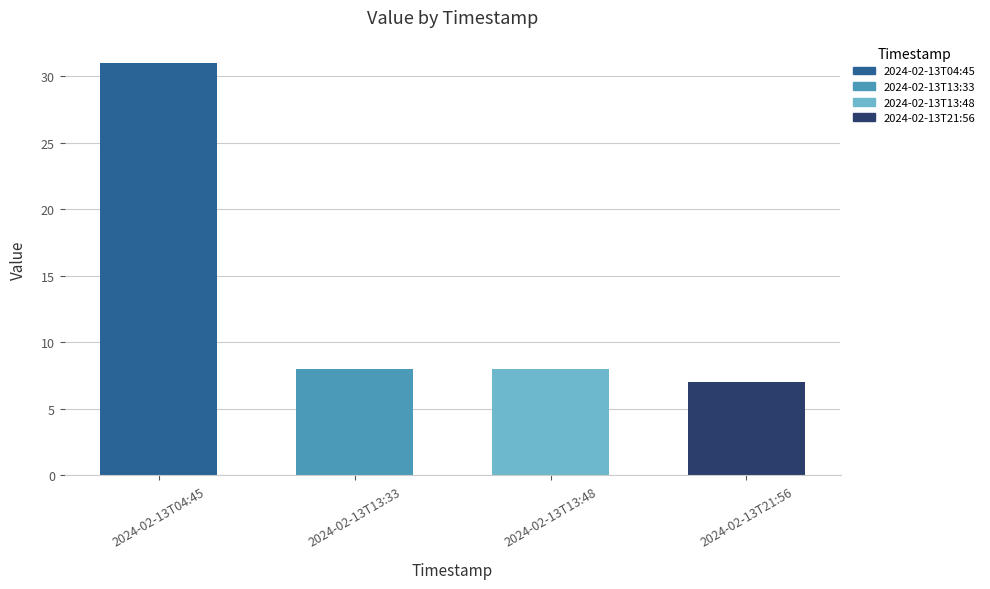

What is the label of the 2nd bar from the left?

2024-02-13T13:33